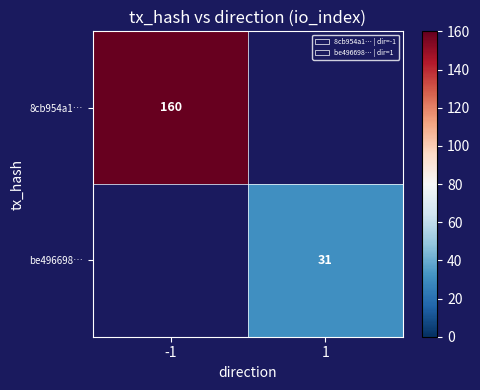

At how many categories does at least one series exceed 34?

1